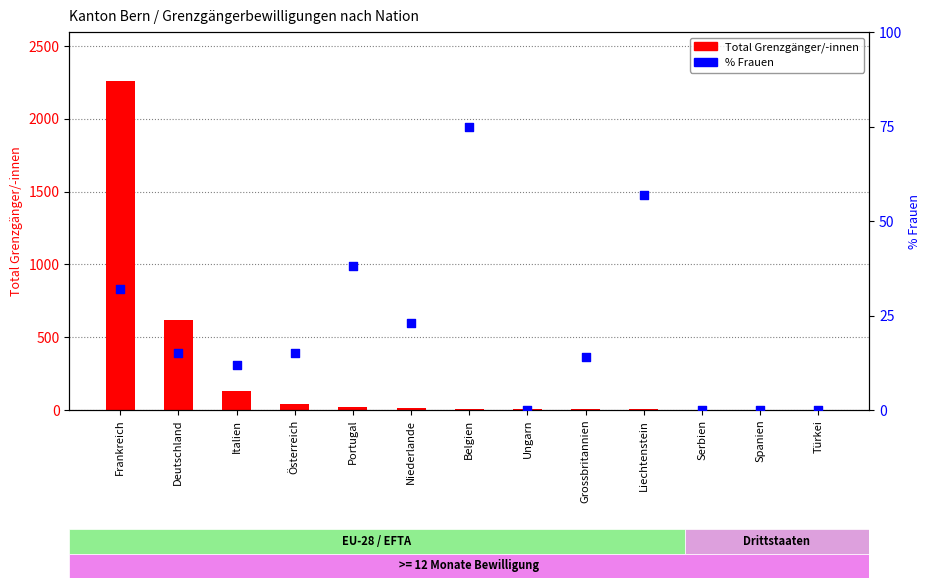

Is the value of Total Grenzgänger/-innen at Deutschland greater than the value of % Frauen at Liechtenstein?

Yes